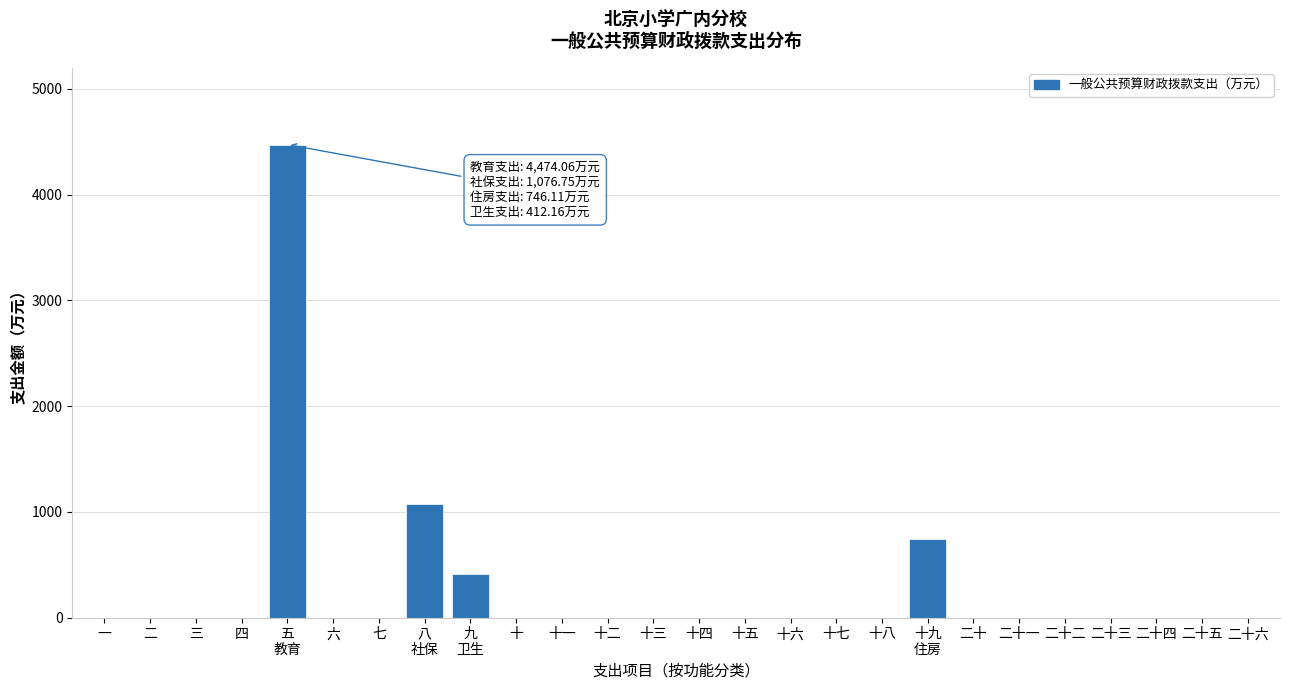

The value at 二十一 is 0.0. True or false?

True